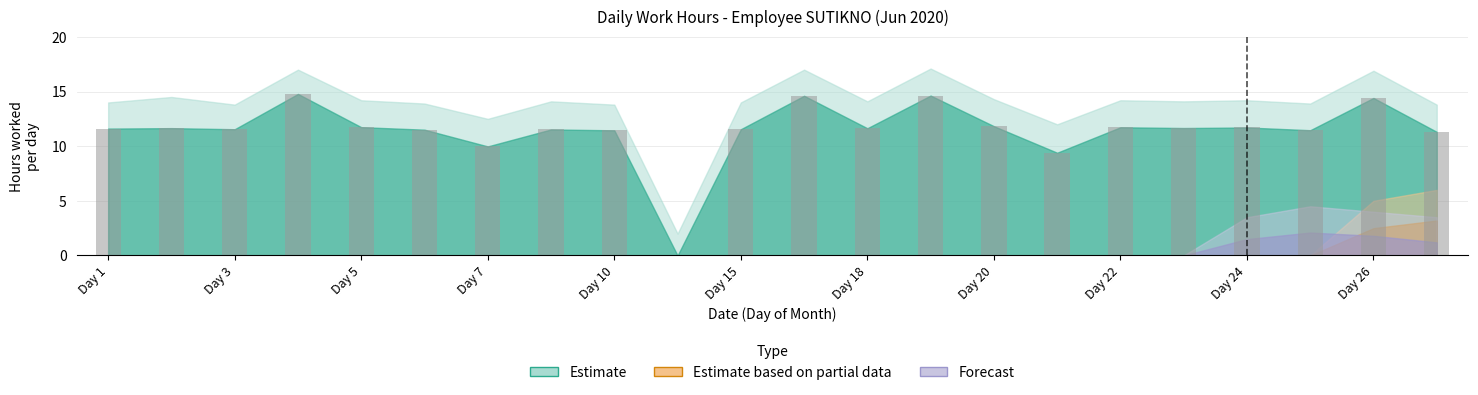

What is the maximum value shown in the chart?

14.8